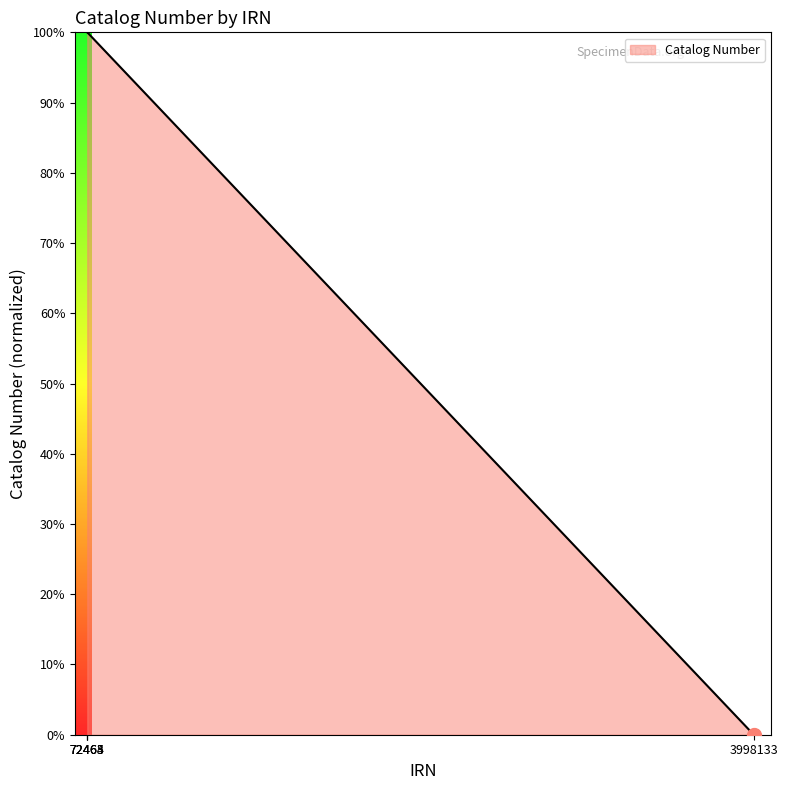

Reading right to left, extract all data points from this chart.

0.0	1.0	1.0	1.0